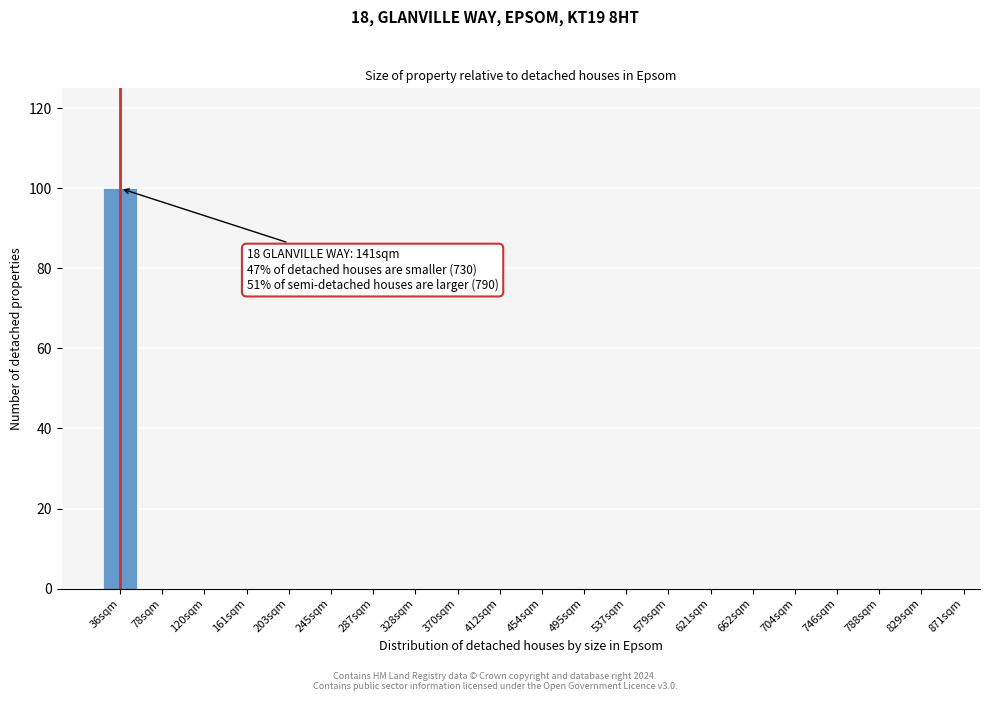

Reading left to right, what are all the values shown in this chart?

36sqm=100	78sqm=0	120sqm=0	161sqm=0	203sqm=0	245sqm=0	287sqm=0	328sqm=0	370sqm=0	412sqm=0	454sqm=0	495sqm=0	537sqm=0	579sqm=0	621sqm=0	662sqm=0	704sqm=0	746sqm=0	788sqm=0	829sqm=0